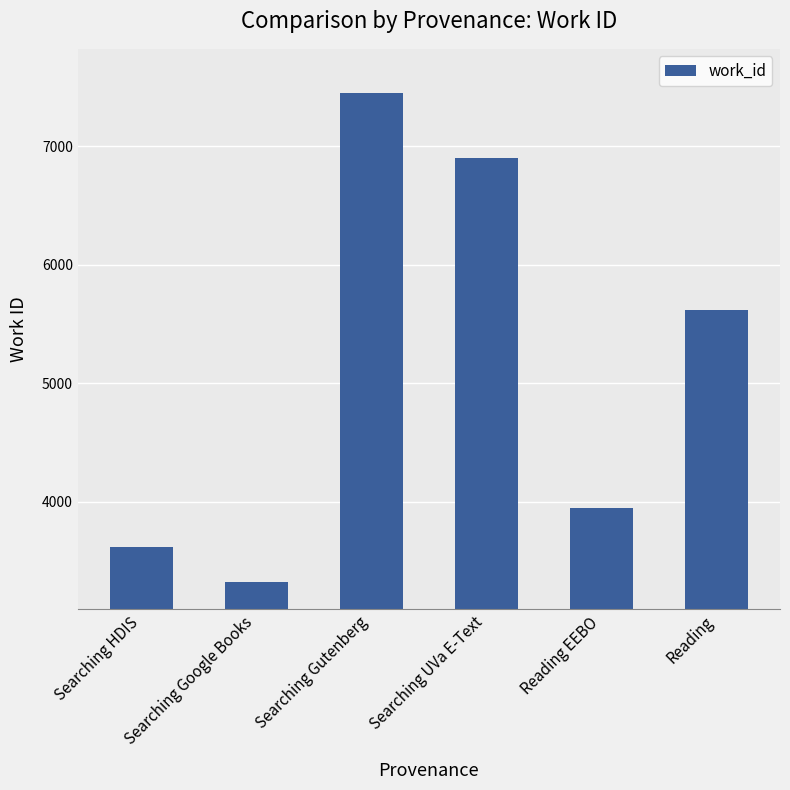

Which label corresponds to the smallest value in the chart?

Searching Google Books